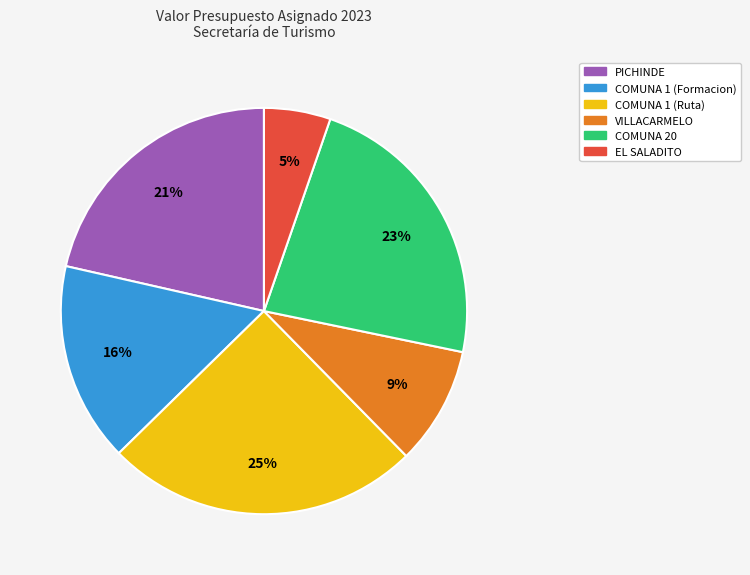

Rank the categories by value from highest to lowest.

COMUNA 1 (Ruta), COMUNA 20, PICHINDE, COMUNA 1 (Formacion), VILLACARMELO, EL SALADITO